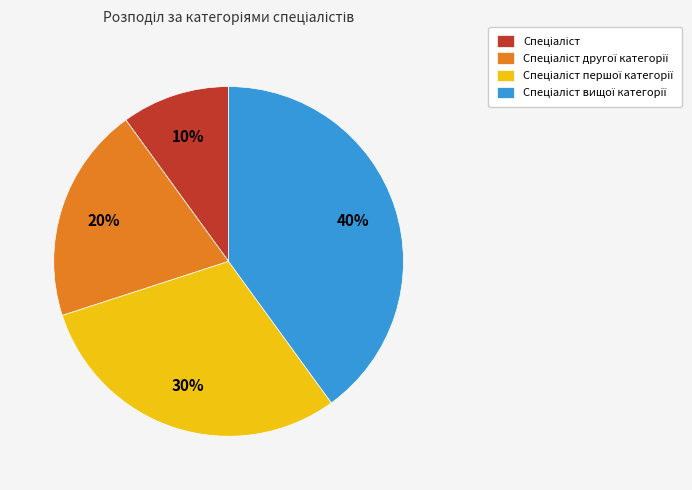

To the nearest percent, what is the difference between the largest and smallest slice percentages?

30%